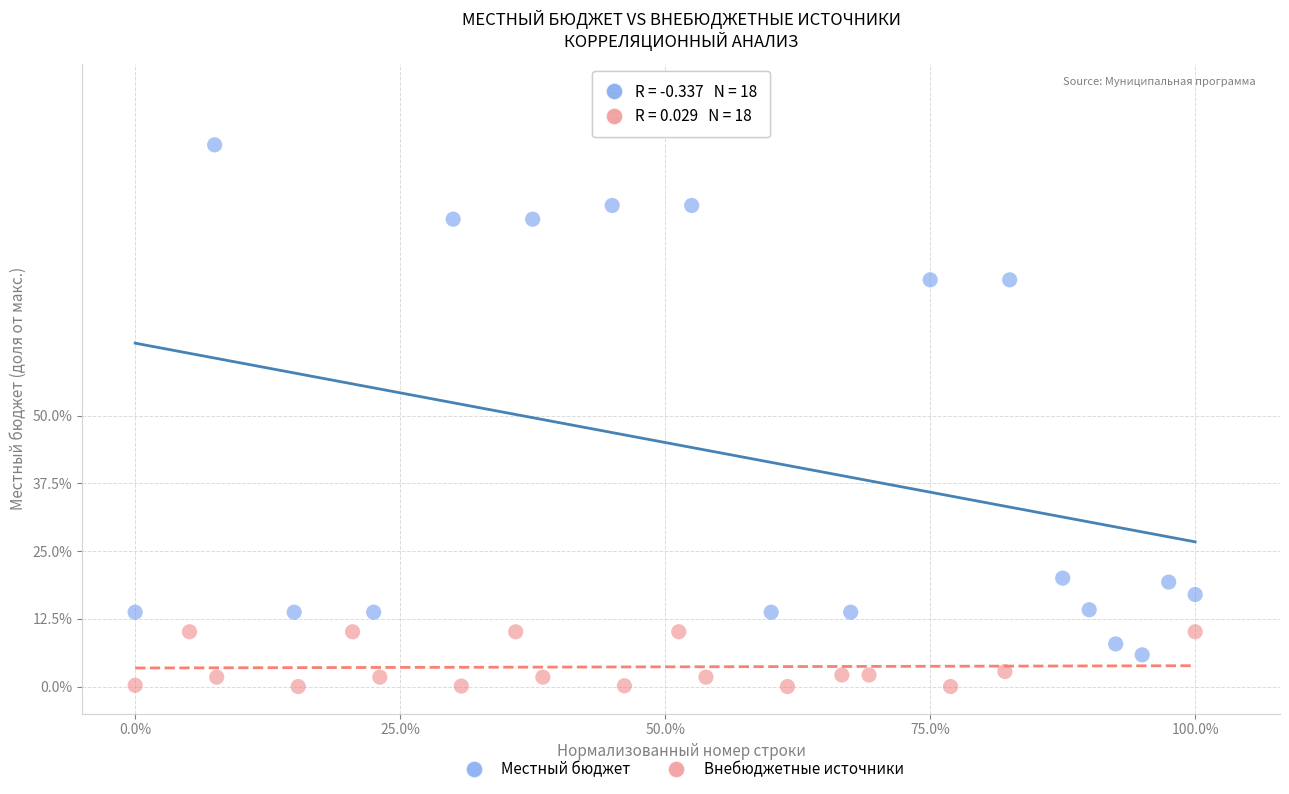

Which series contains the highest Y value?

Местный бюджет